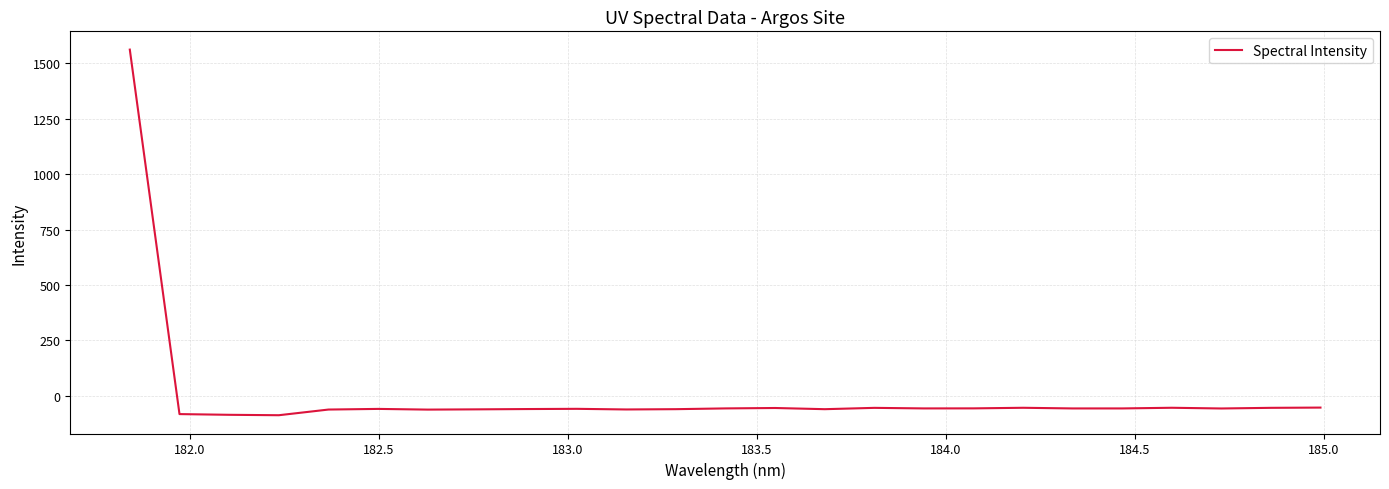

What is the smallest value displayed?

-88.0